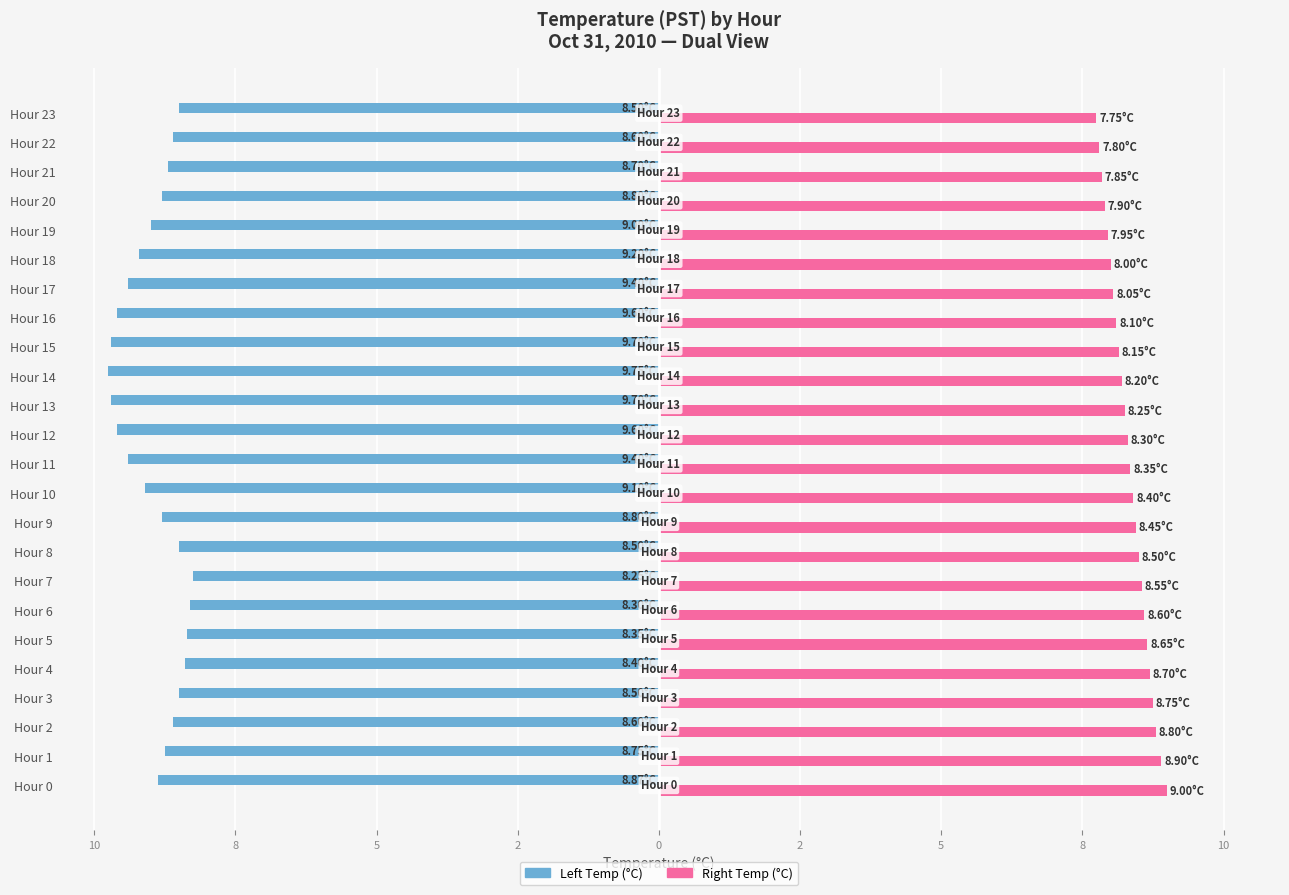

What are all the series names shown in the legend?

Left Temp (°C), Right Temp (°C)